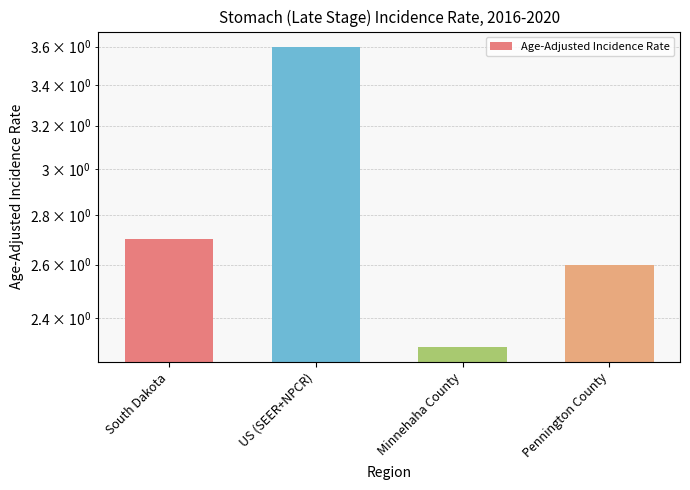

What is the difference between the values at Minnehaha County and Pennington County?

0.3